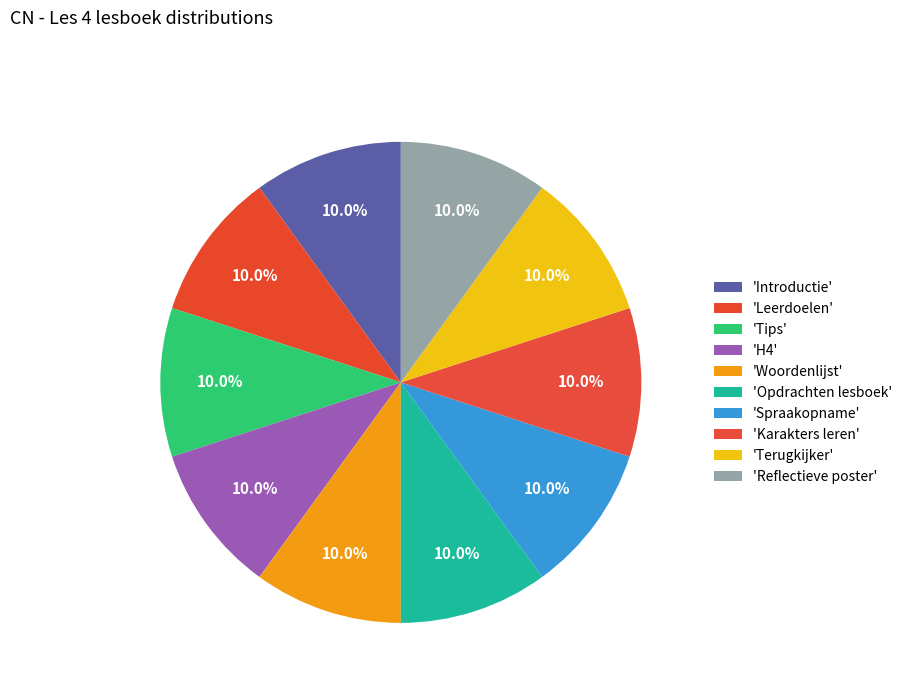

Rank the categories by value from highest to lowest.

Reflectieve poster, Terugkijker, Karakters leren, Spraakopname, Opdrachten lesboek, Woordenlijst, H4, Tips, Leerdoelen, Introductie